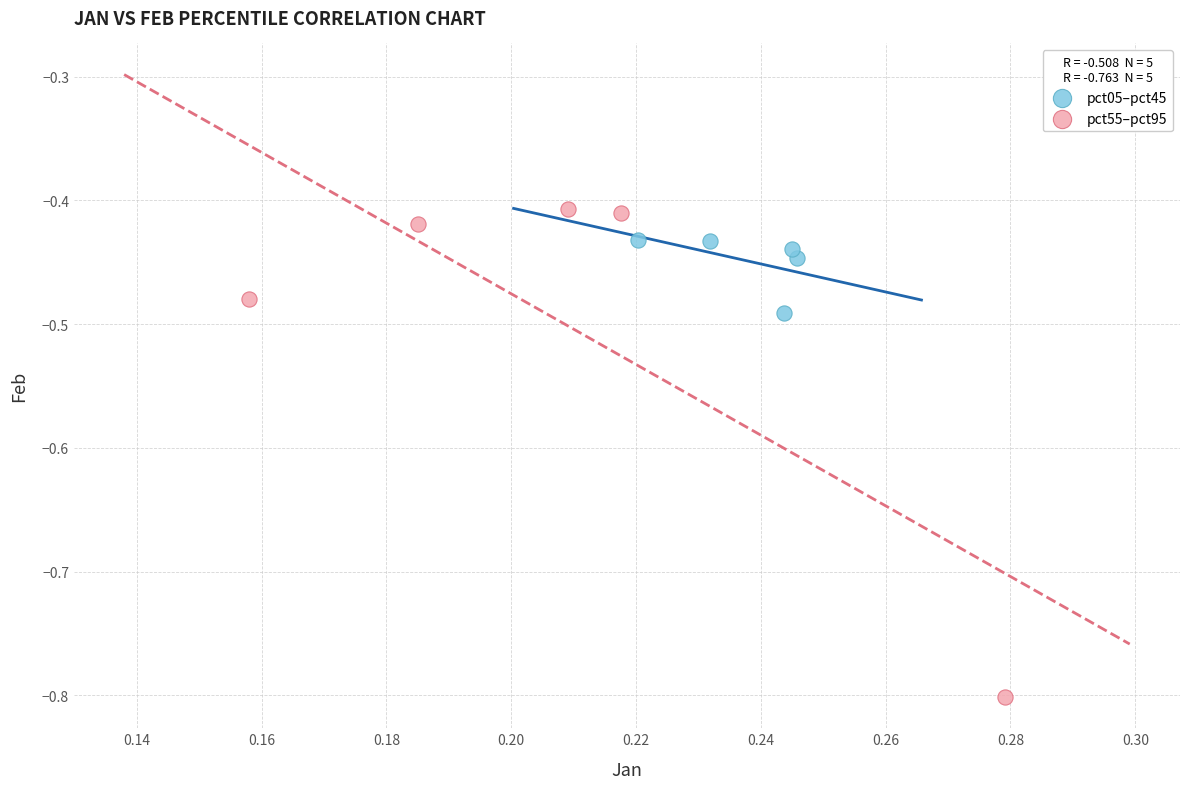

Which series contains the highest Y value?

pct55–pct95